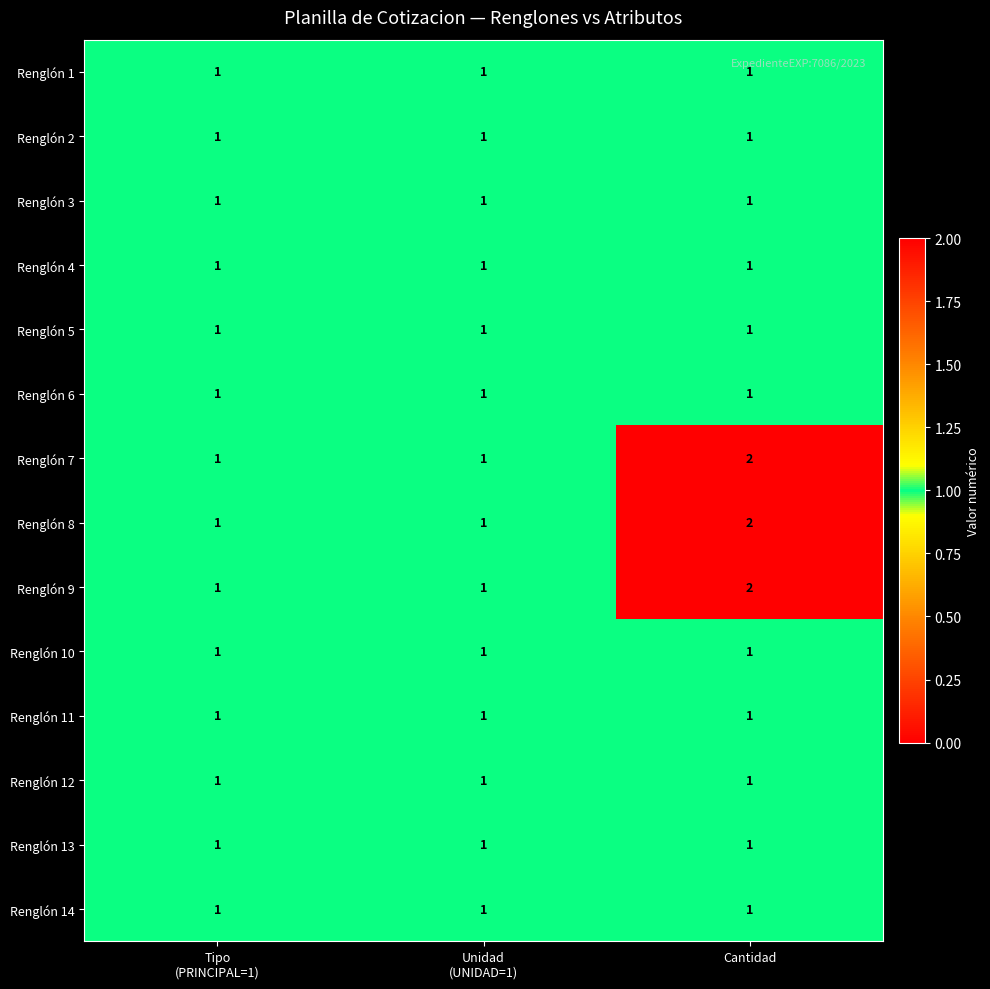

At which category is the sum across all series the highest?

Cantidad